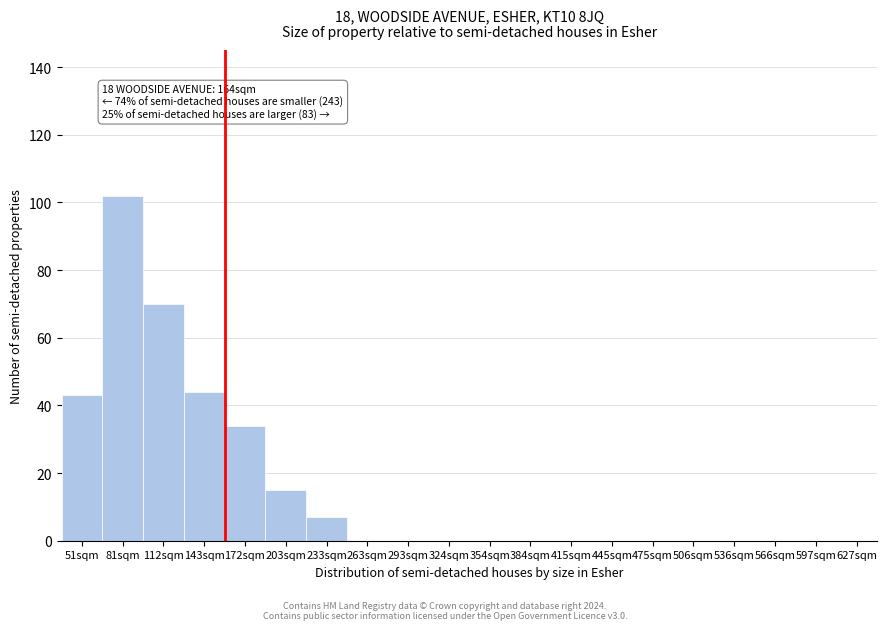

Reading left to right, transcribe all the data shown in this chart.

51sqm=43	81sqm=102	112sqm=70	143sqm=44	172sqm=34	203sqm=15	233sqm=7	263sqm=0	293sqm=0	324sqm=0	354sqm=0	384sqm=0	415sqm=0	445sqm=0	475sqm=0	506sqm=0	536sqm=0	566sqm=0	597sqm=0	627sqm=0